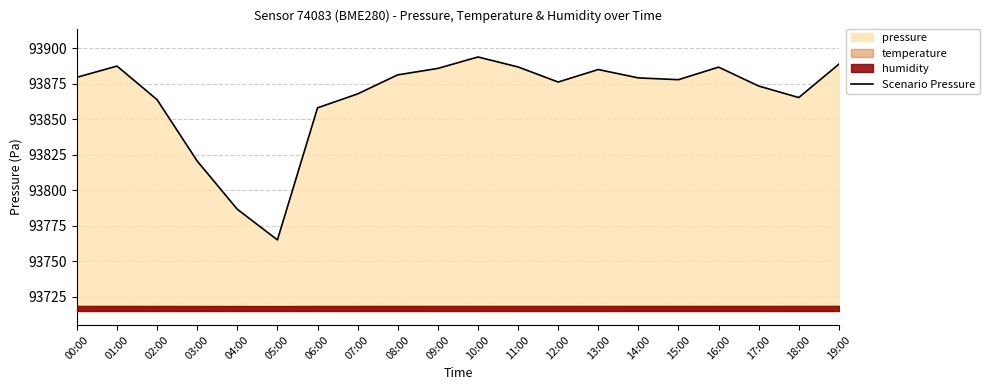

Is it true that the value at 00:00 is 127204.5?

False